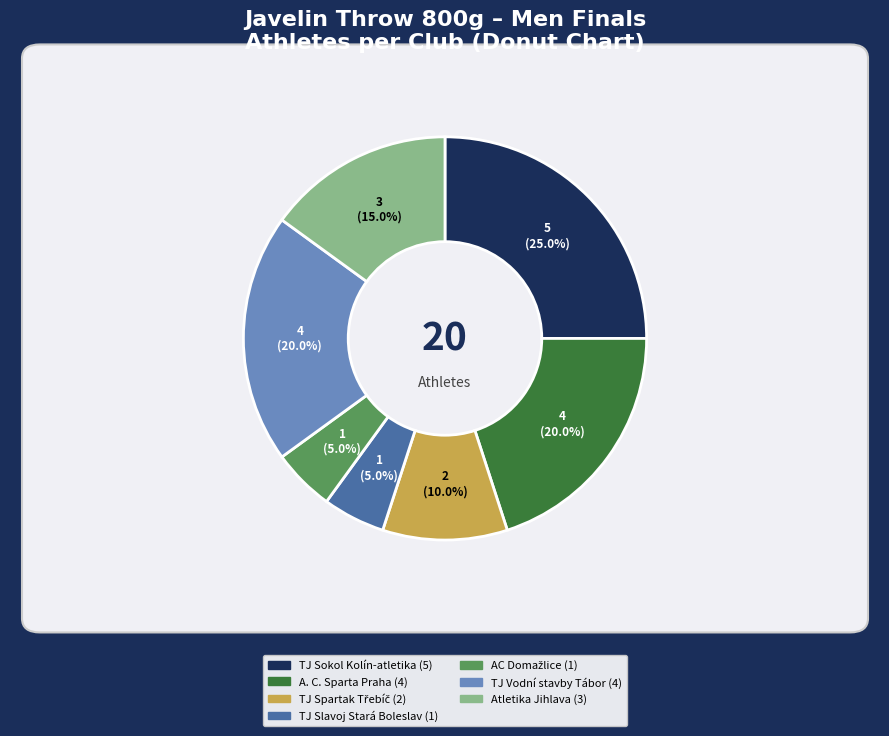

Count the number of slices in the pie.

7